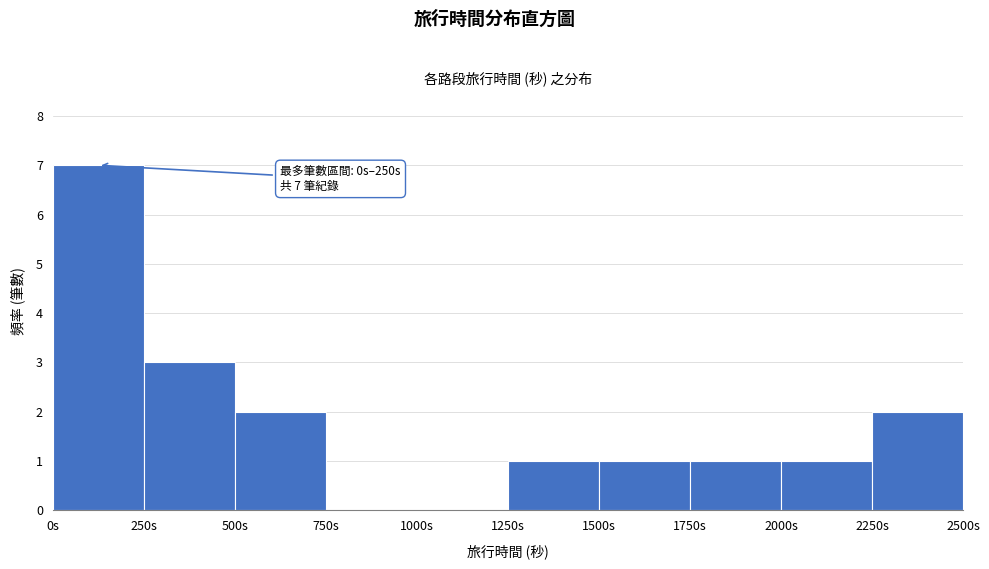

Which range on the x-axis has the tallest bar?

0 to 250